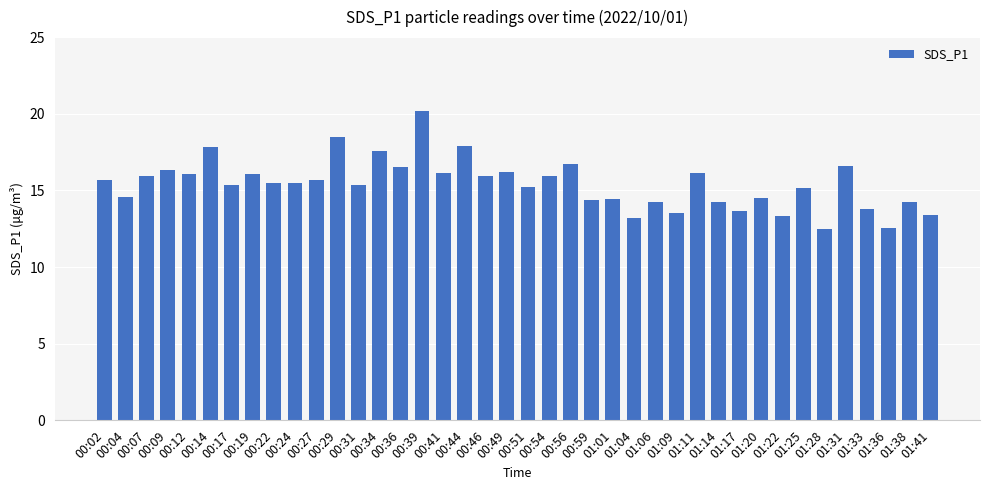

What position from the right is 00:44?

23